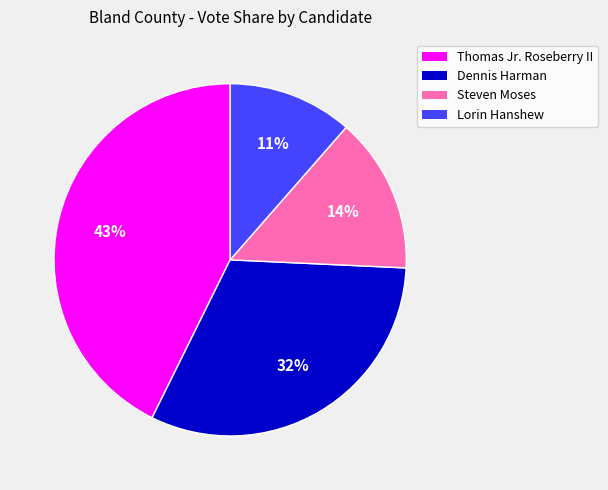

Is there any slice that represents more than half of the pie?

No